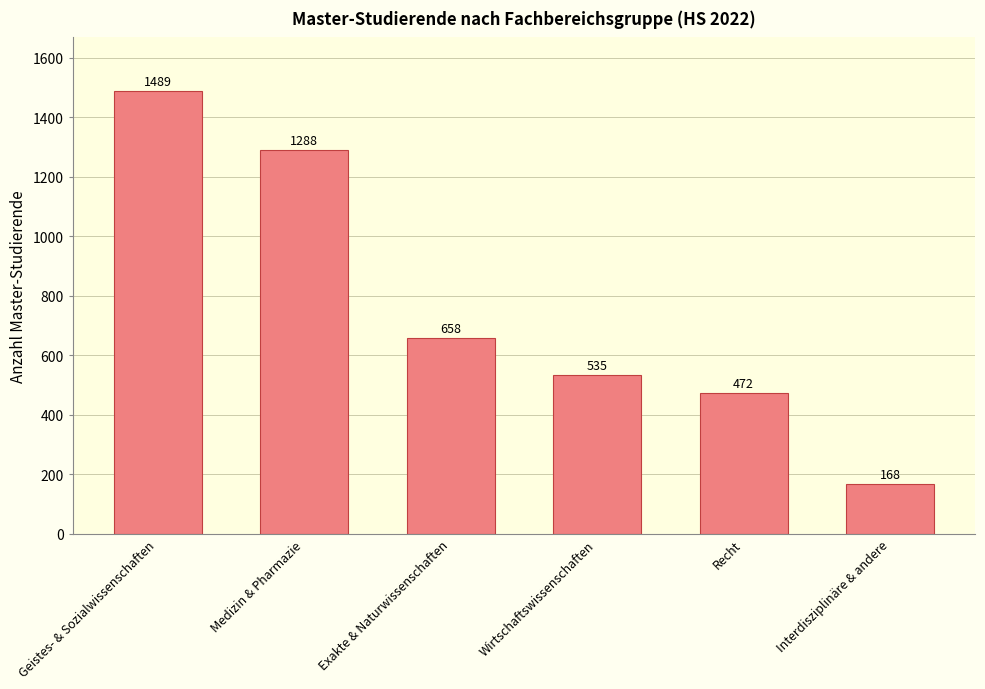

What is the label of the 3rd bar from the left?

Exakte & Naturwissenschaften